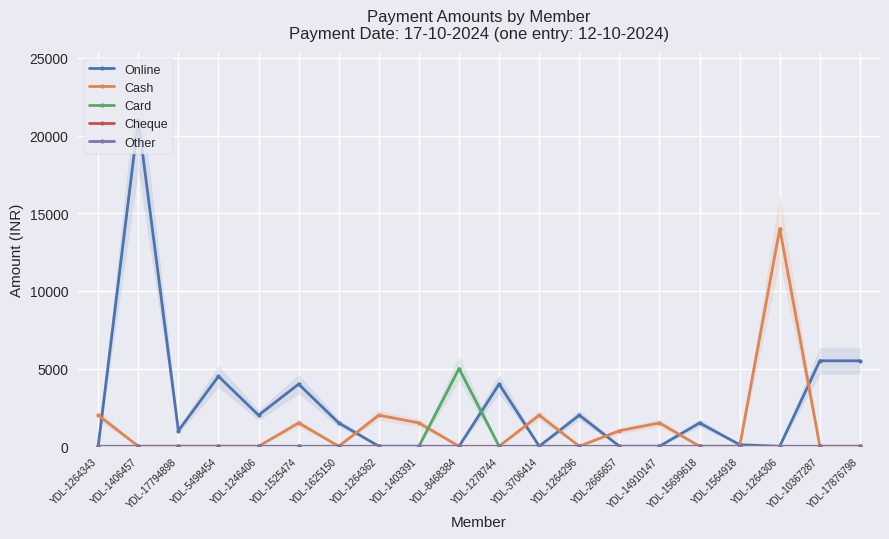

Which series has the largest total across all categories?

Online